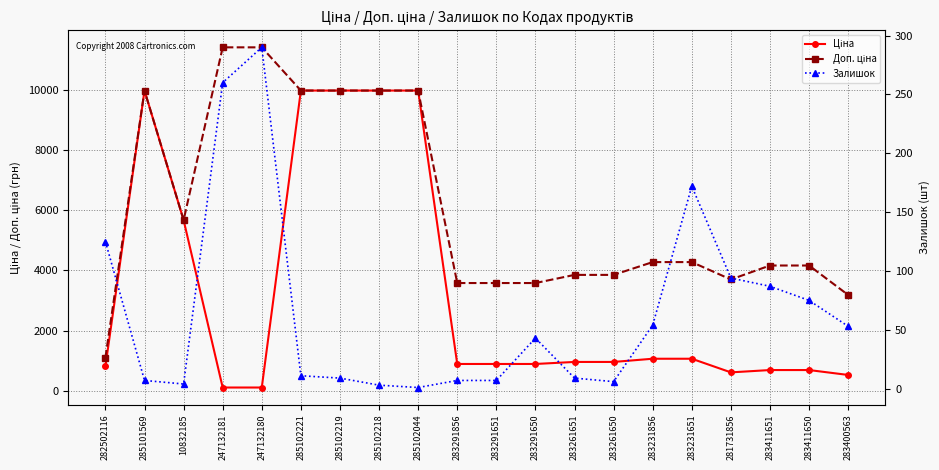

Where is Ціна nearest to the value 5044?

10832185